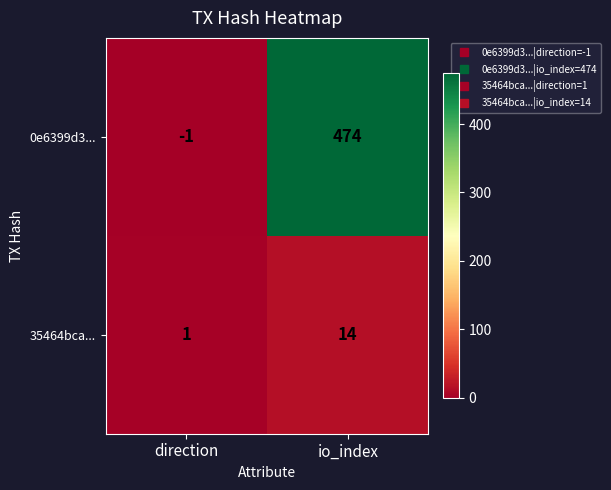

Rank the series by their average value, from lowest to highest.

35464bca..., 0e6399d3...